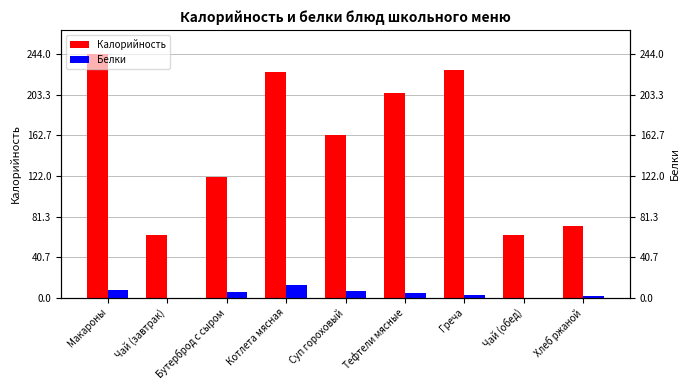

How many values in the Калорийность series exceed 163?

4